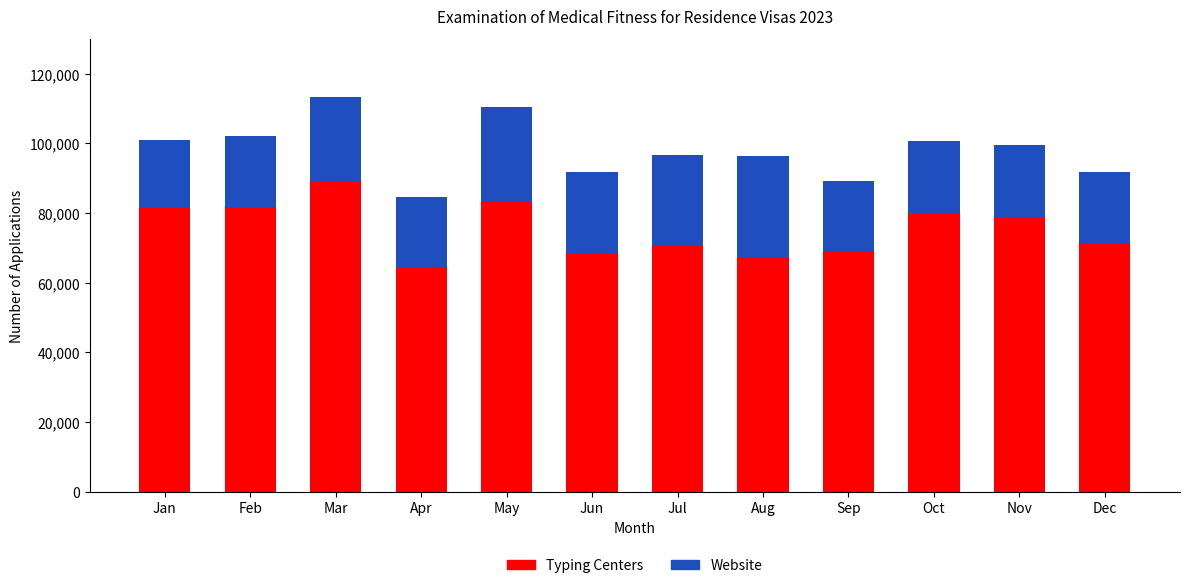

What is the total value across all series at Jul?

96576